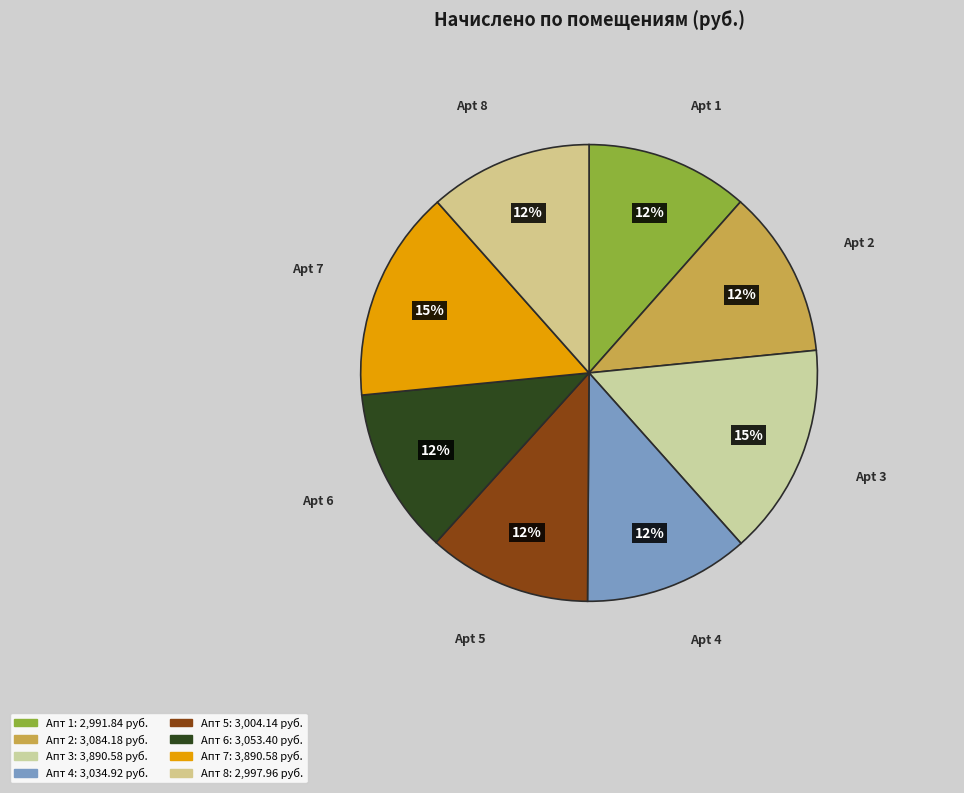

How many segments does this pie chart have?

8